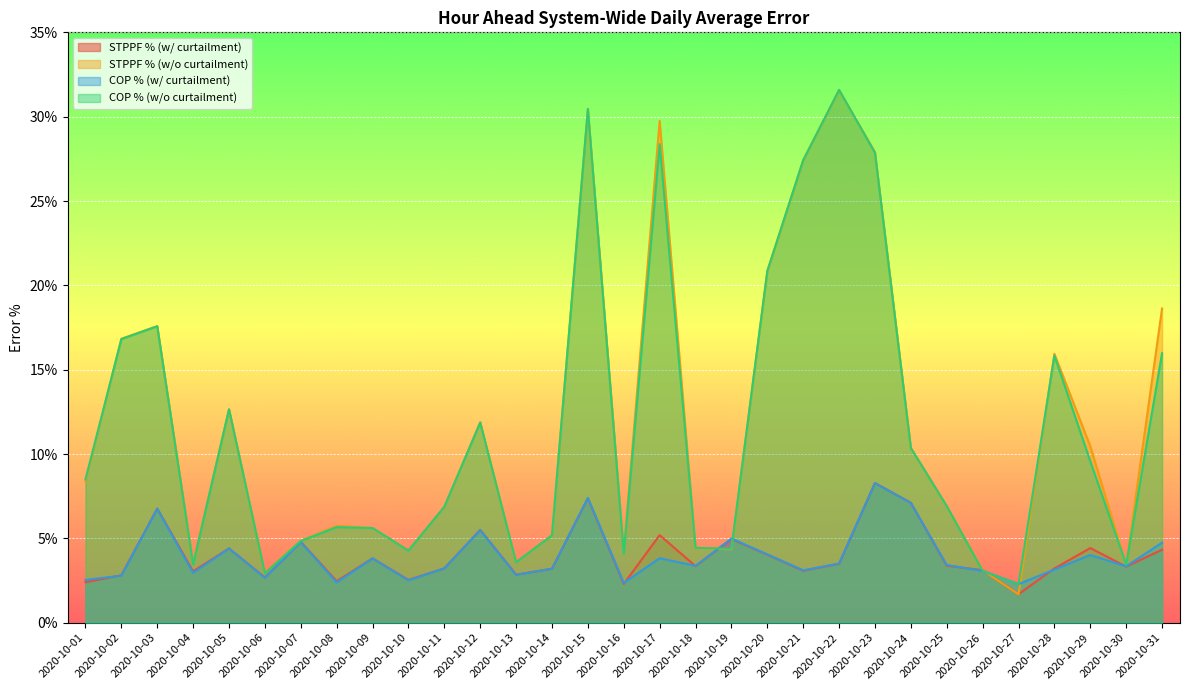

The STPPF % (w/o curtailment) series shows 0.3 at 2020-10-17. True or false?

True